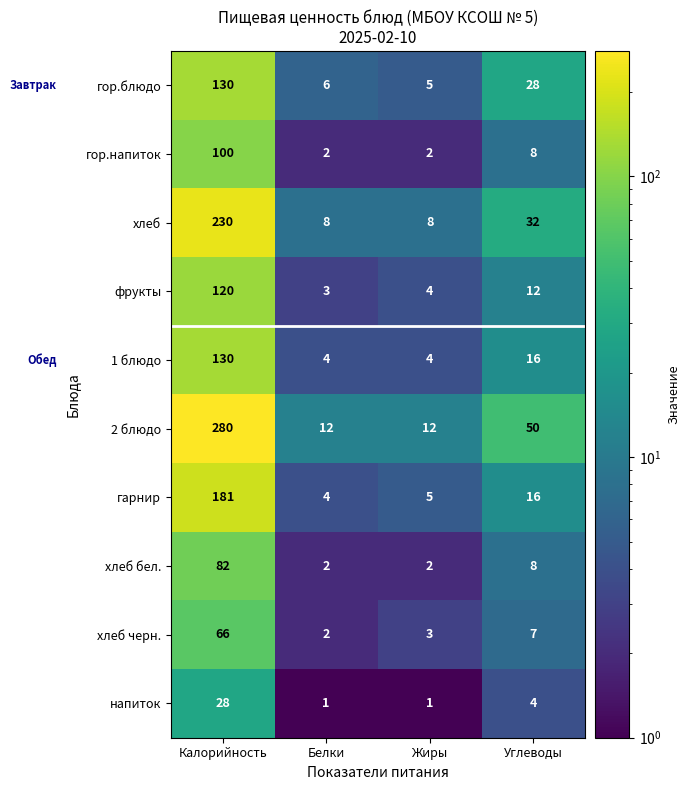

What is the highest value of the хлеб series?

230